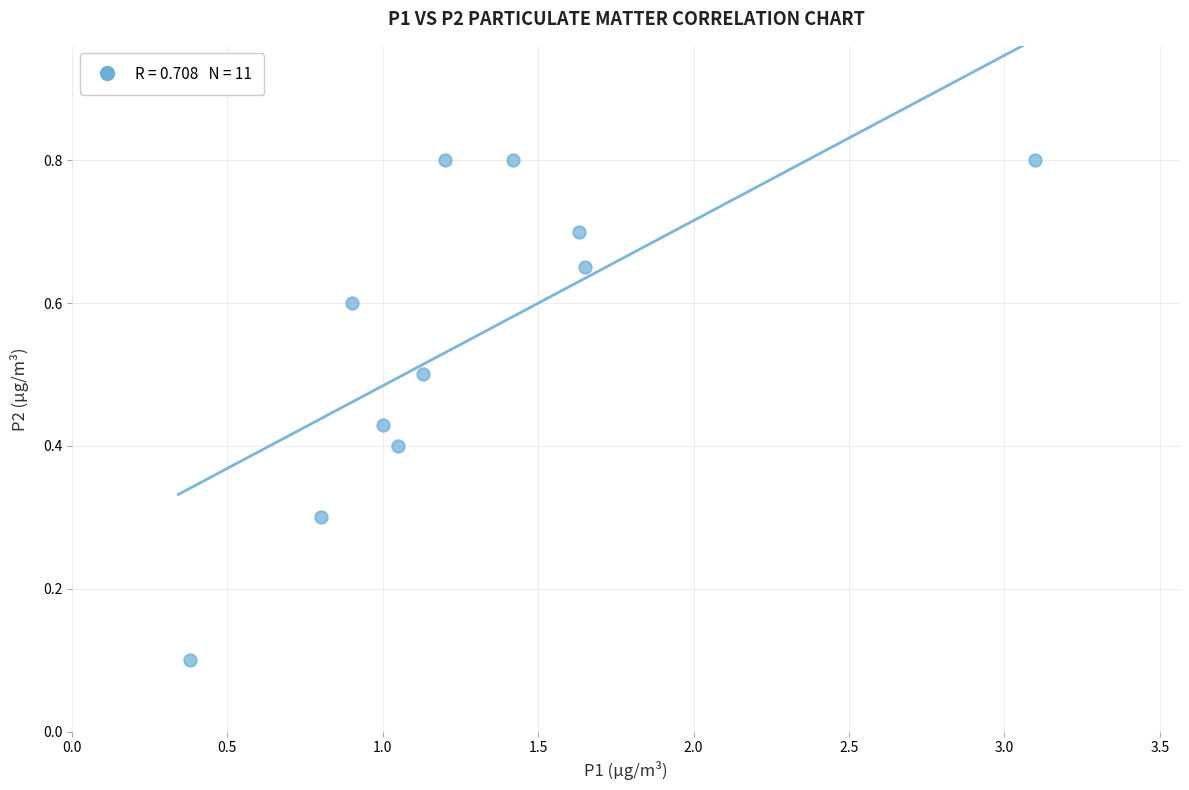

What is the average X value?

1.3